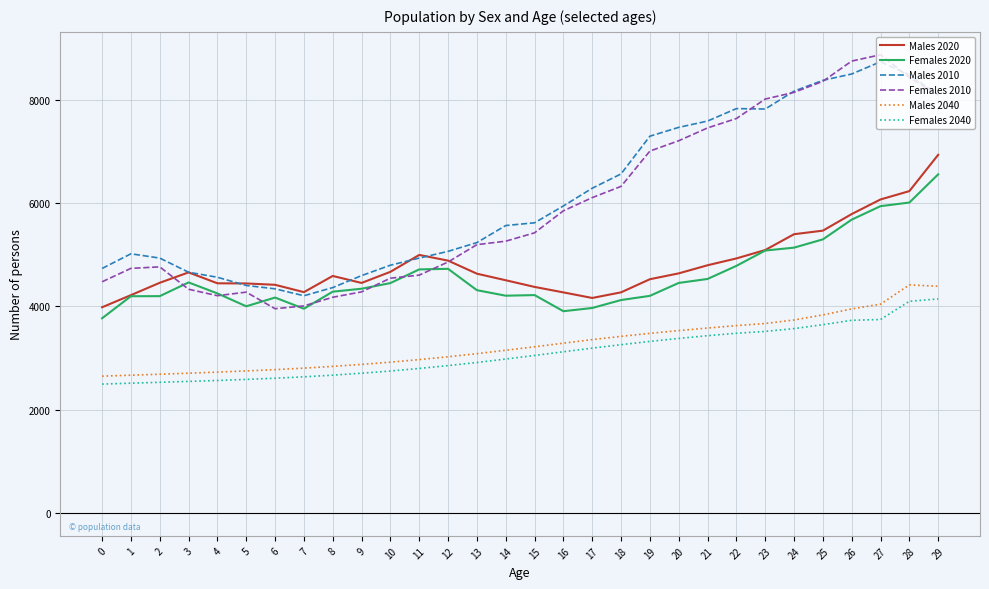

What is the difference between the second highest and second lowest values in the Females 2020 series?

2103